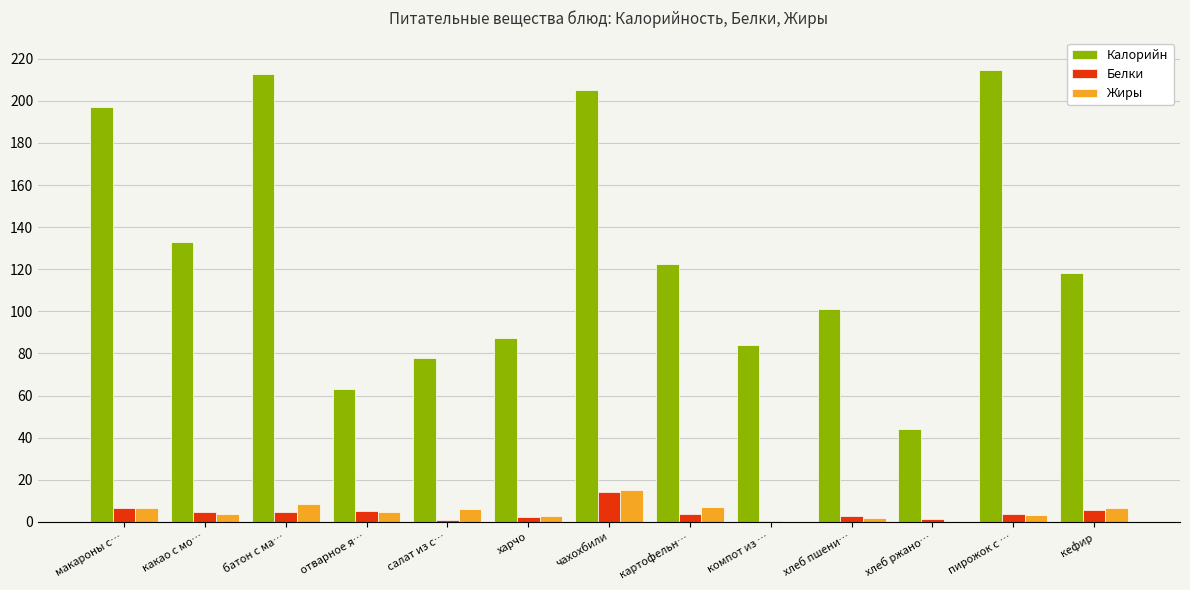

What is the maximum value for Калорийн?

214.8